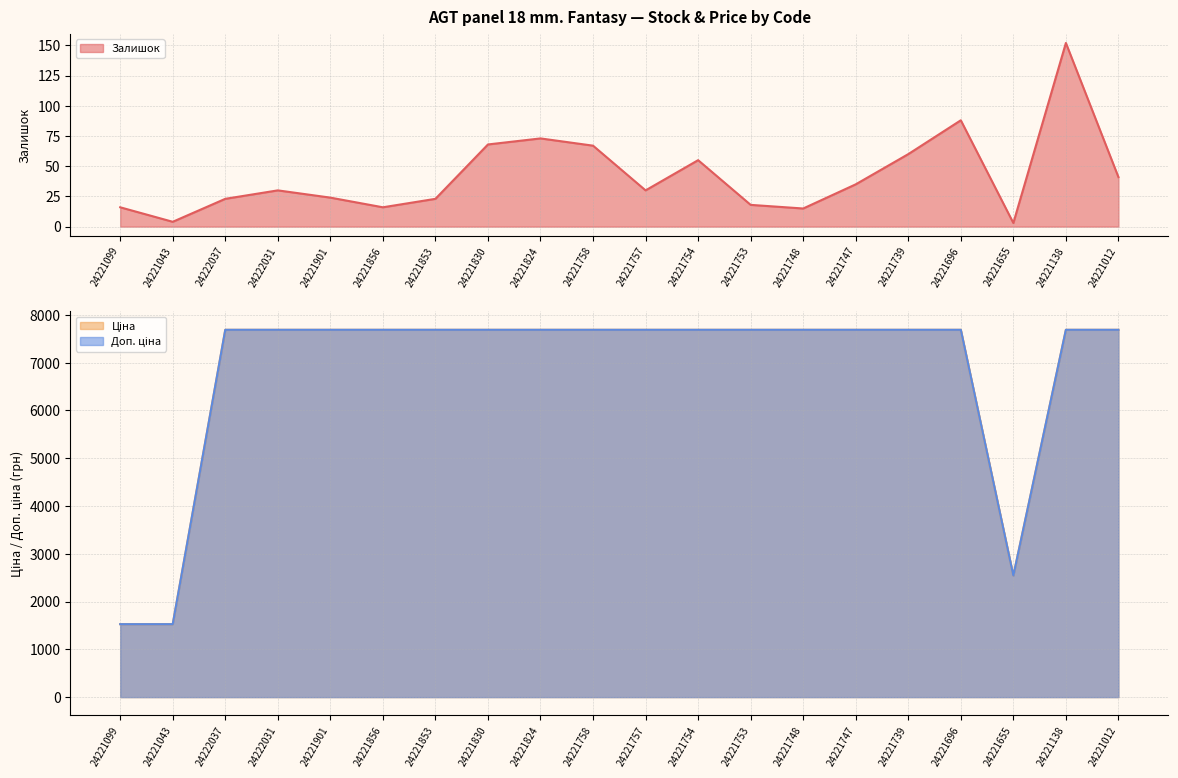

At how many categories does at least one series exceed 7421?

17